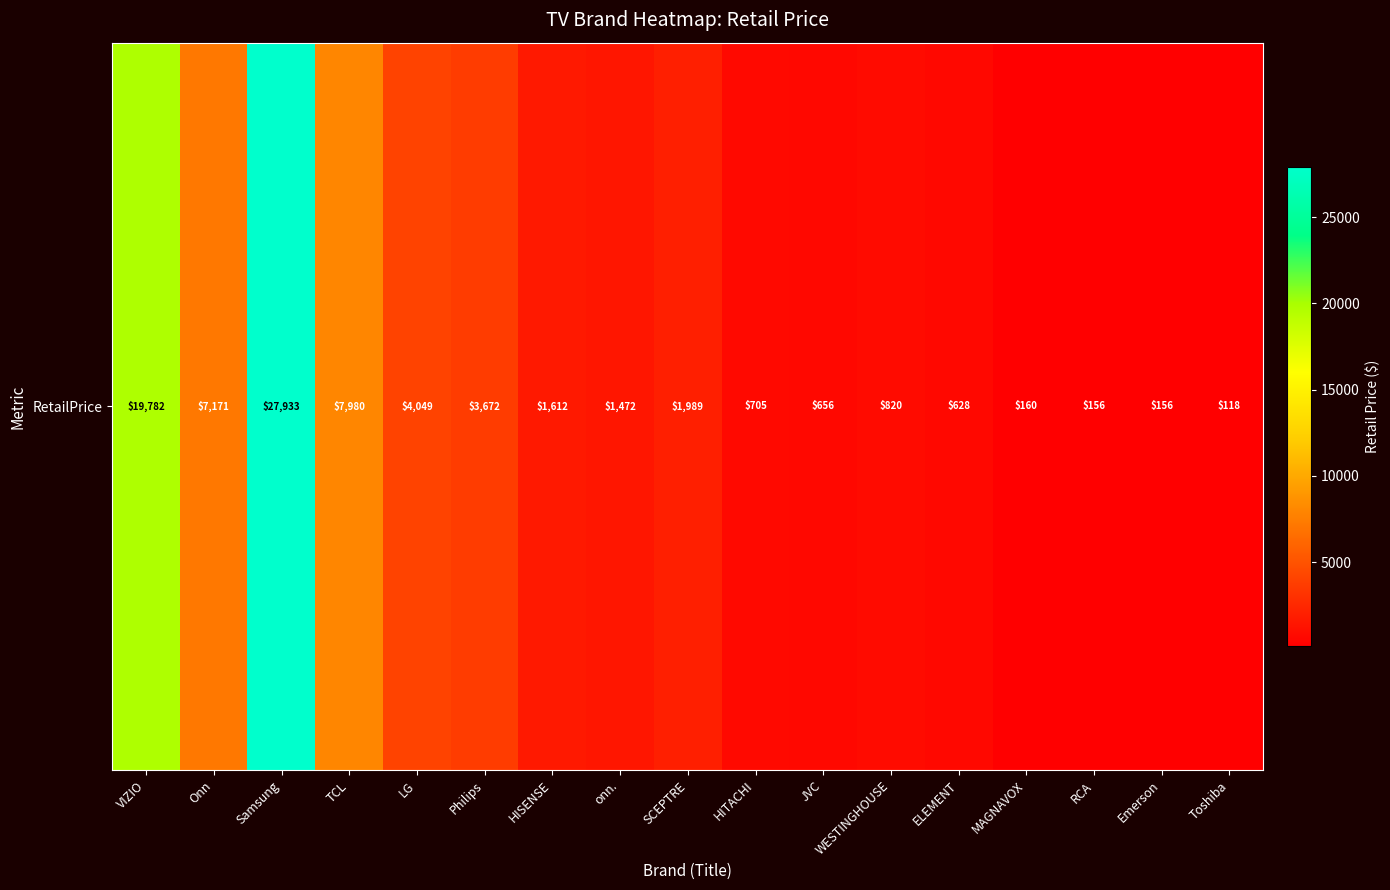

What is the change in value from JVC to ELEMENT?

-27.9